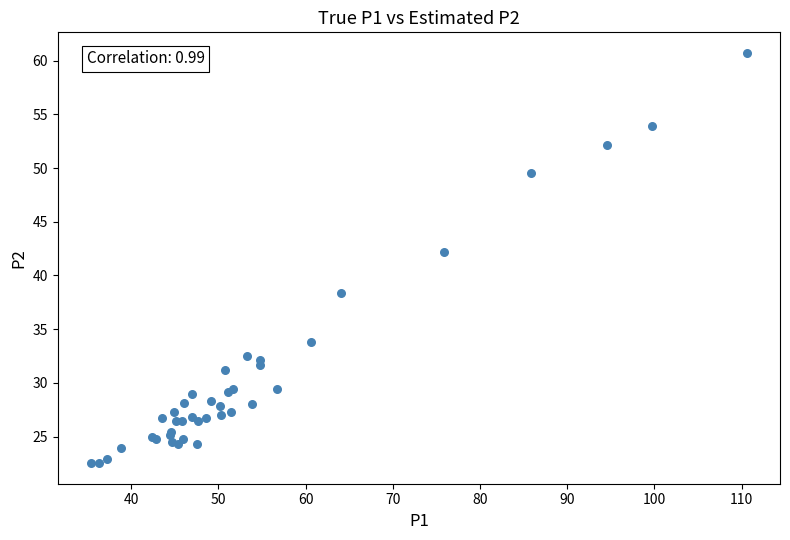

What Y value in the scatter plot is closest to 41?

42.2